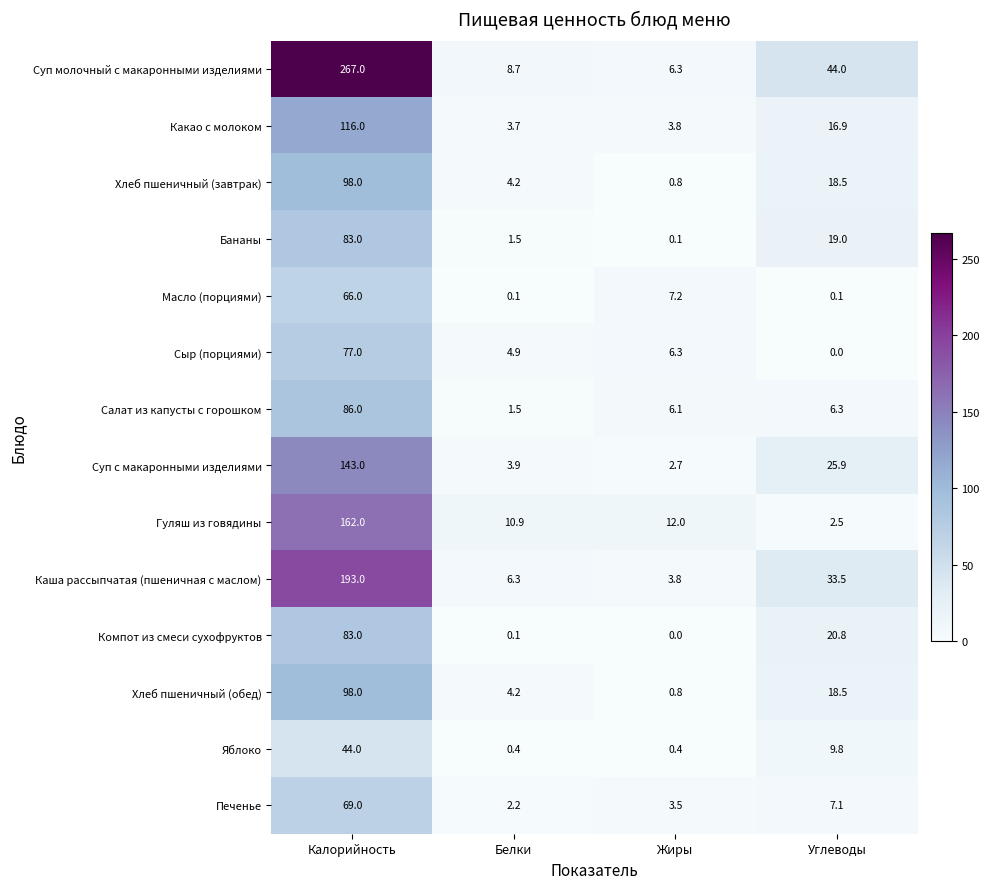

What is the maximum value shown in the chart?

267.0